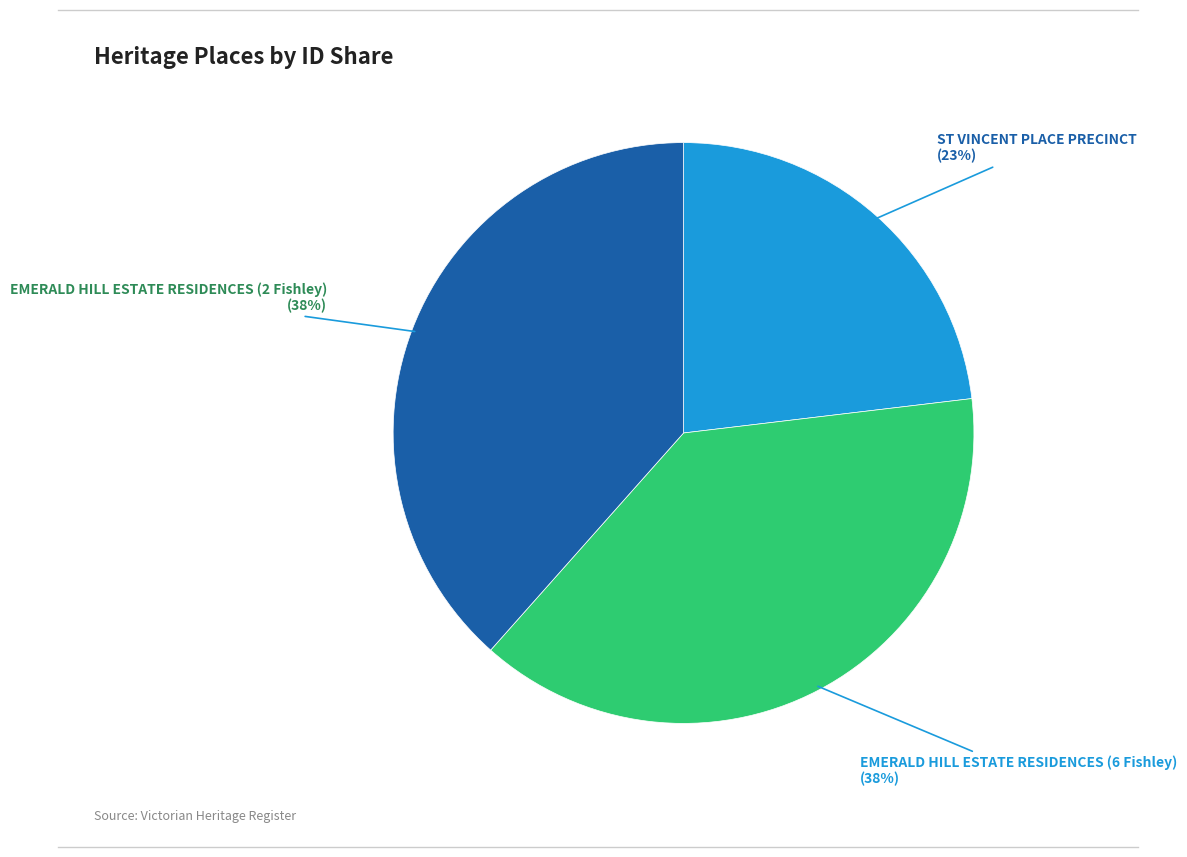

To the nearest percent, what is the average slice percentage?

33%